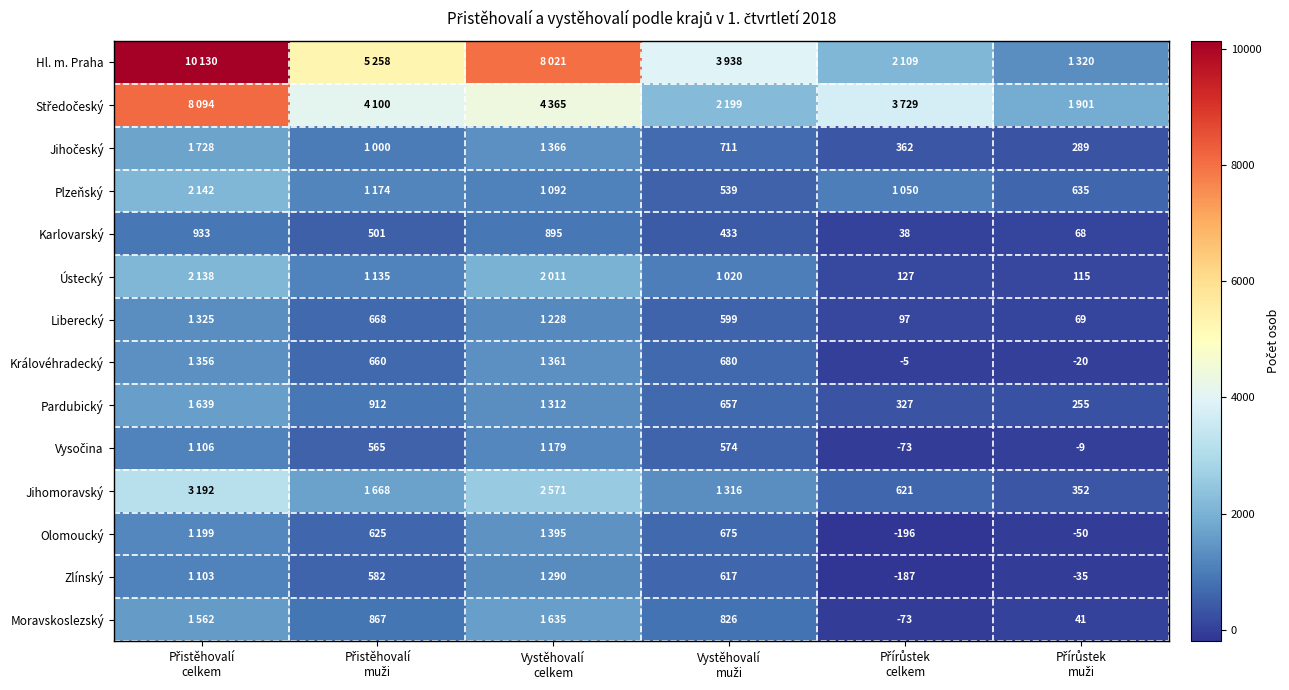

What is the minimum value for Karlovarský?

38